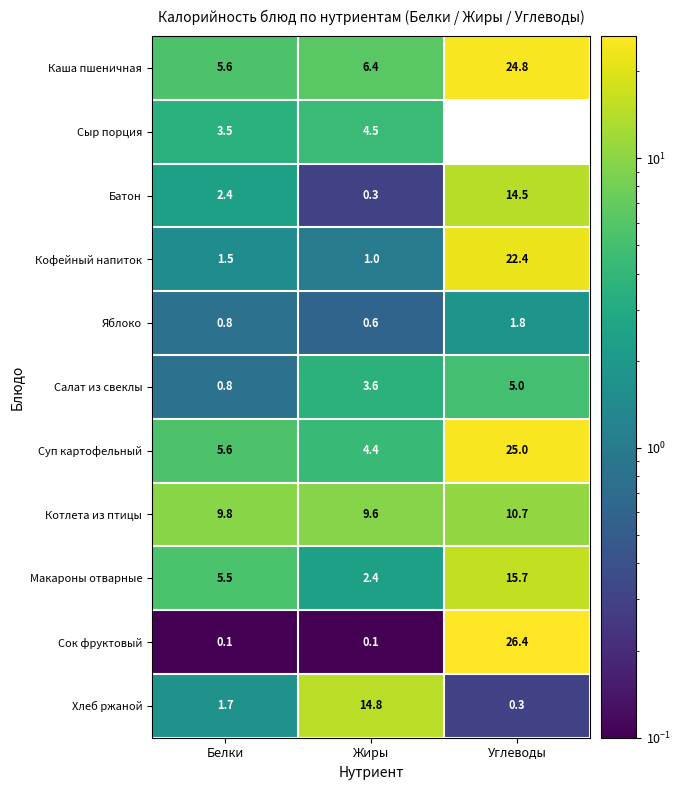

How many data points does each series have?

3